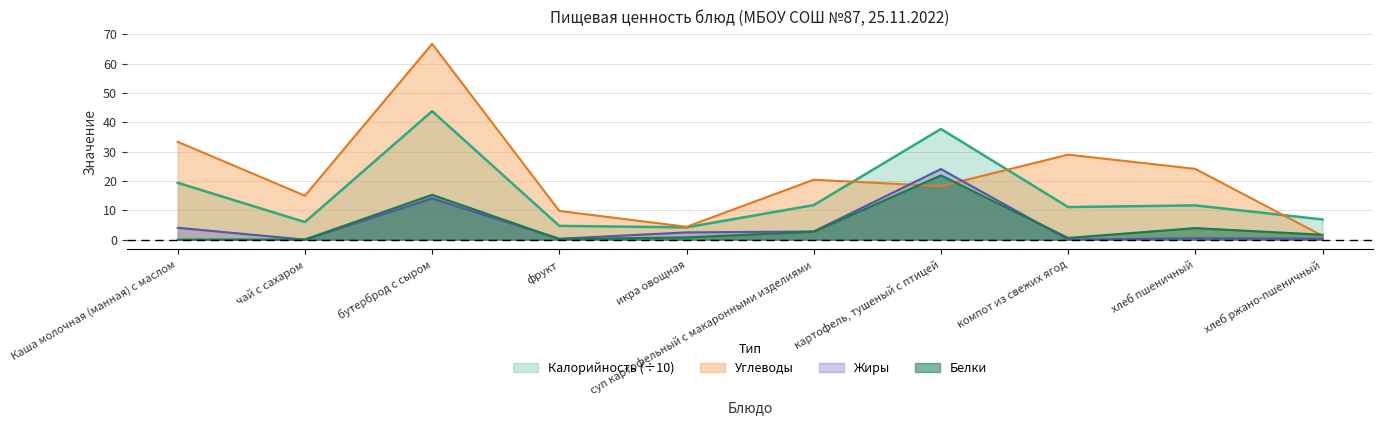

How many lines are shown in the chart?

4